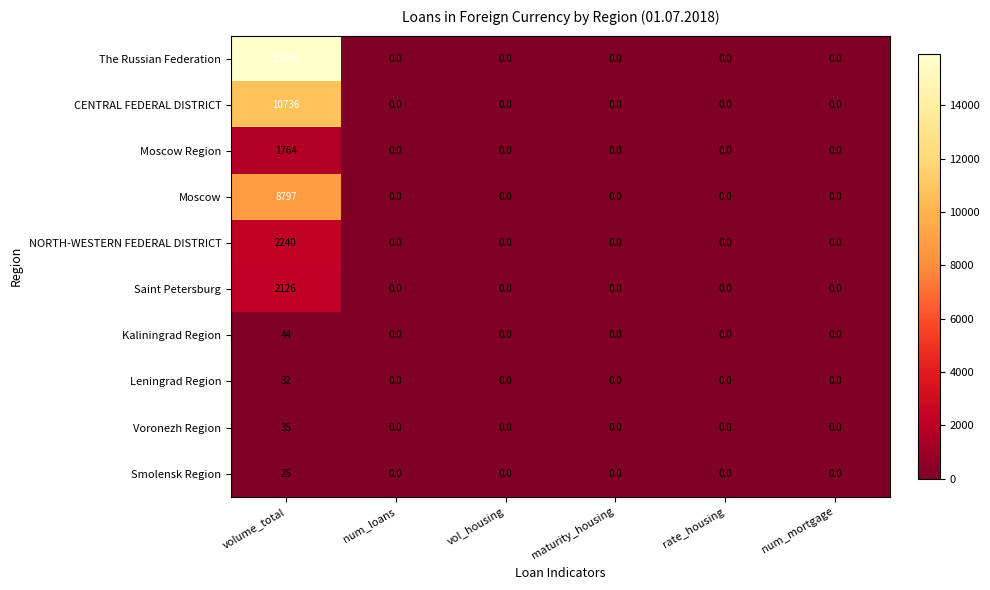

Which series has the widest spread of values?

The Russian Federation